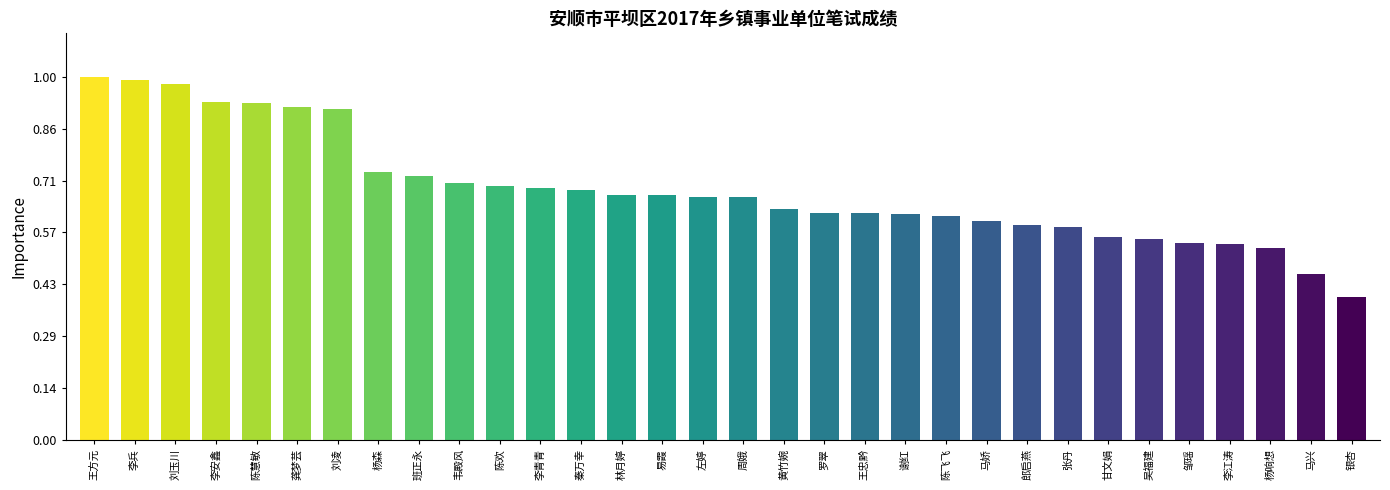

Does the chart contain any negative values?

No